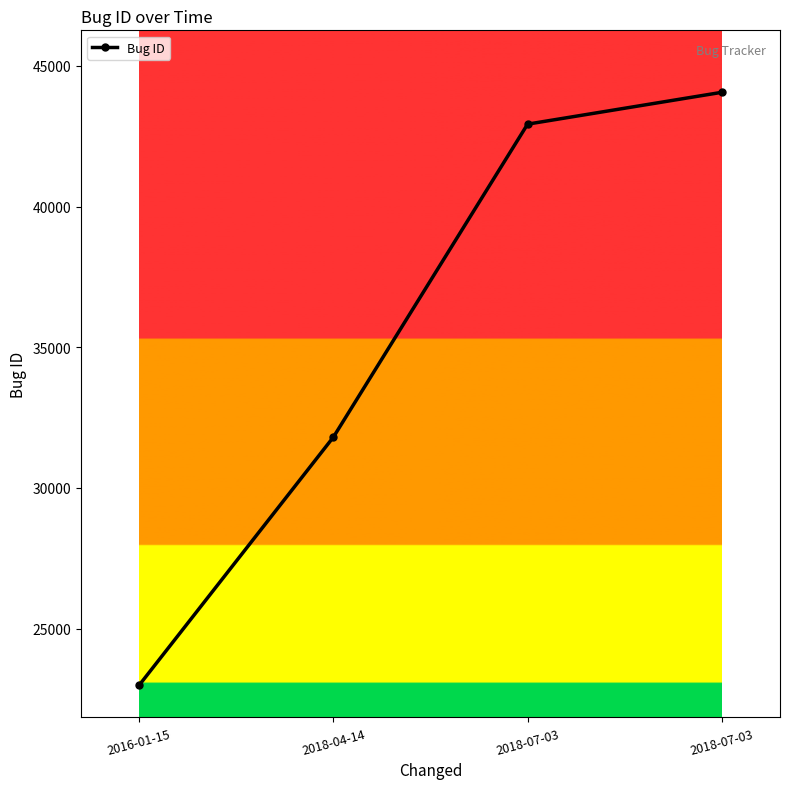

What is the average value?

35448